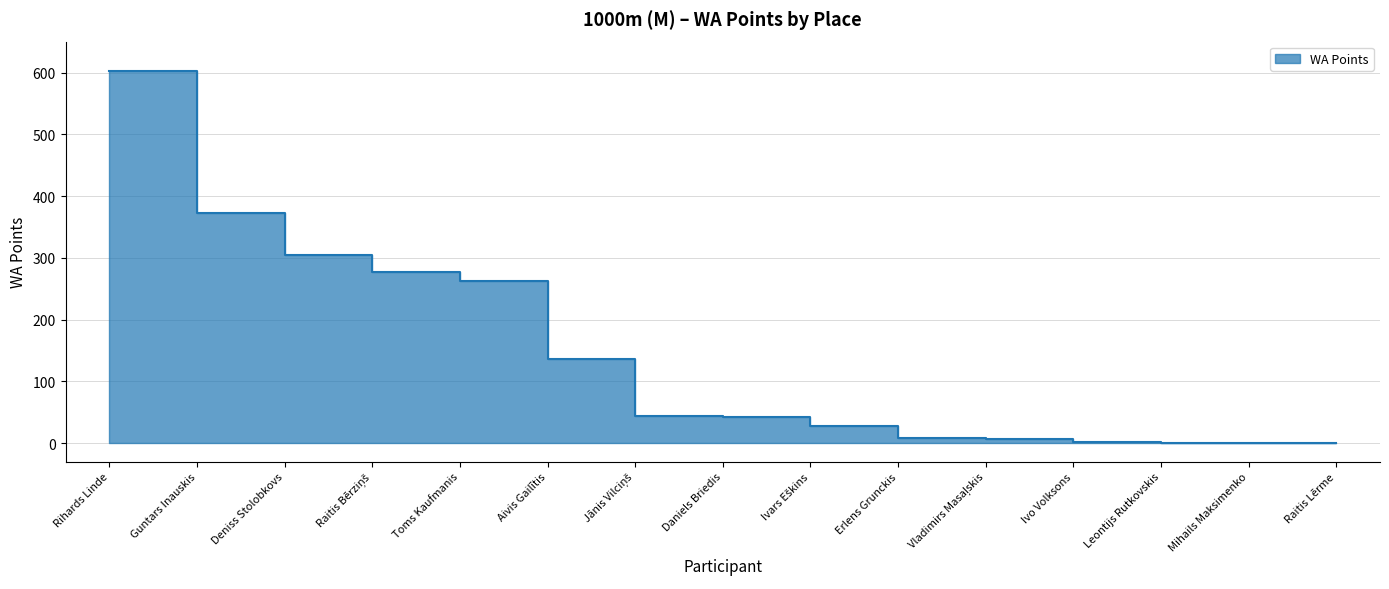

How many categories are shown in the chart?

15